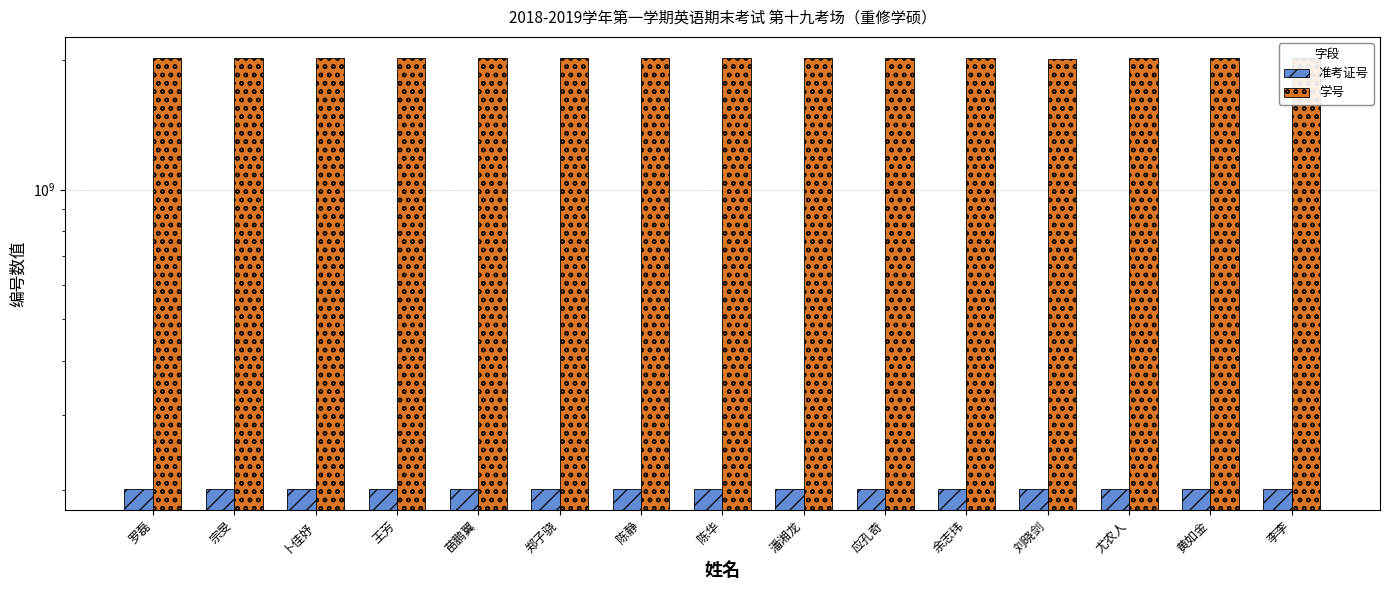

Read the 学号 value at 苗鹏翼, to the nearest 50.

2017070900